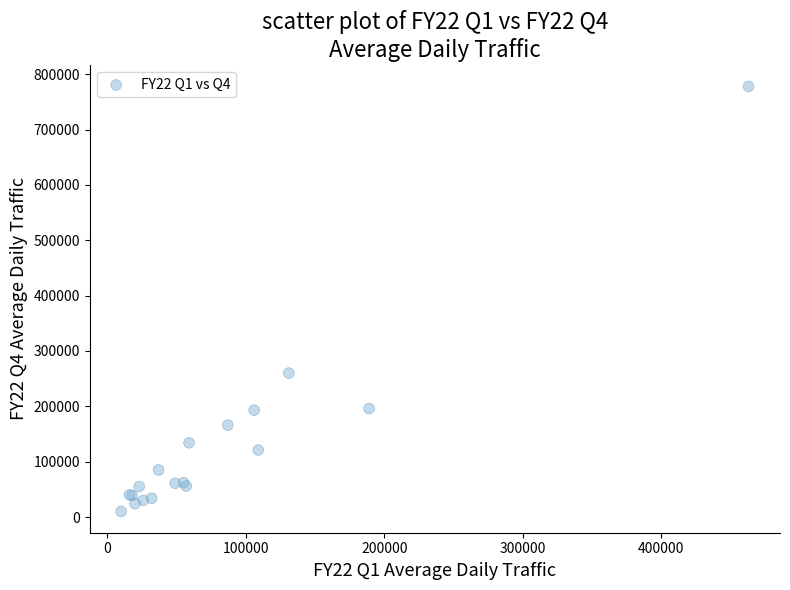

What Y value in the scatter plot is closest to 394000?

260000